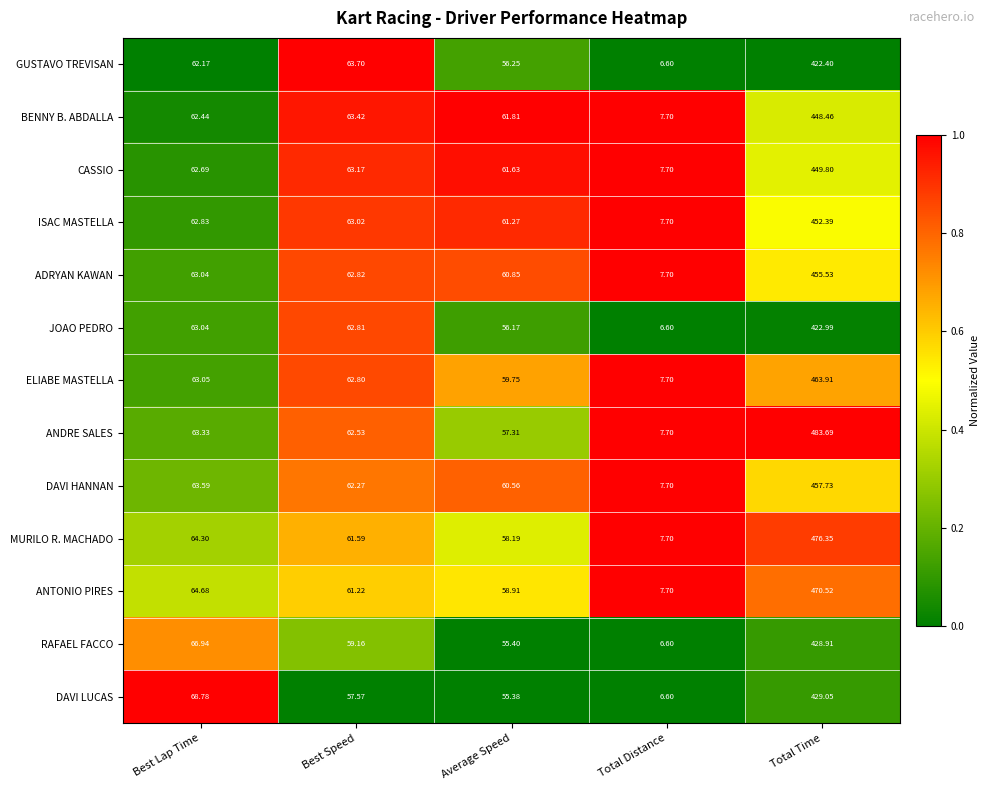

How many values in the GUSTAVO TREVISAN series exceed 62?

3